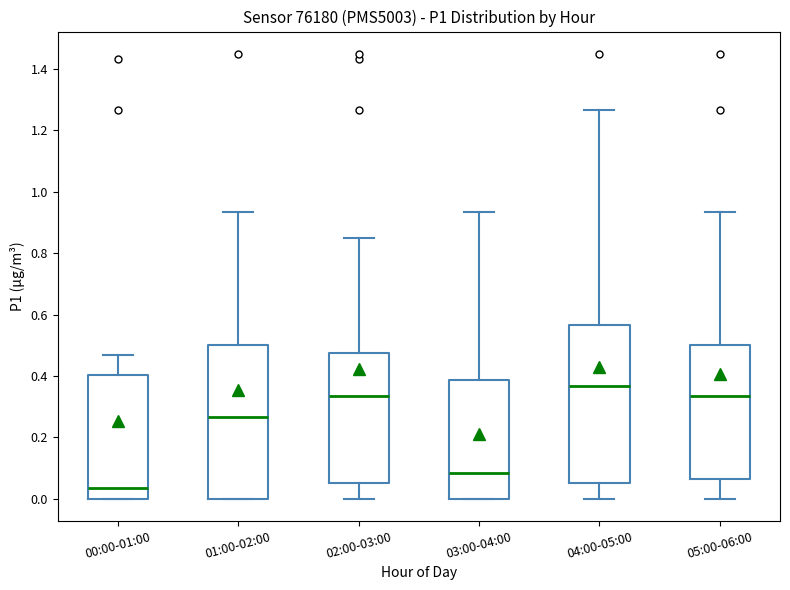

Which box's median line is the lowest?

00:00-01:00